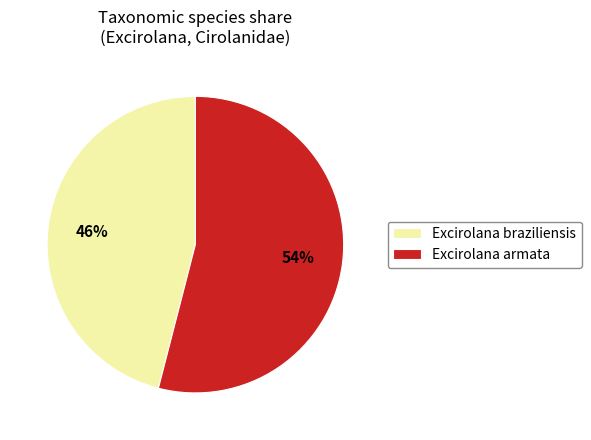

Which category has the biggest portion of the pie?

Excirolana armata